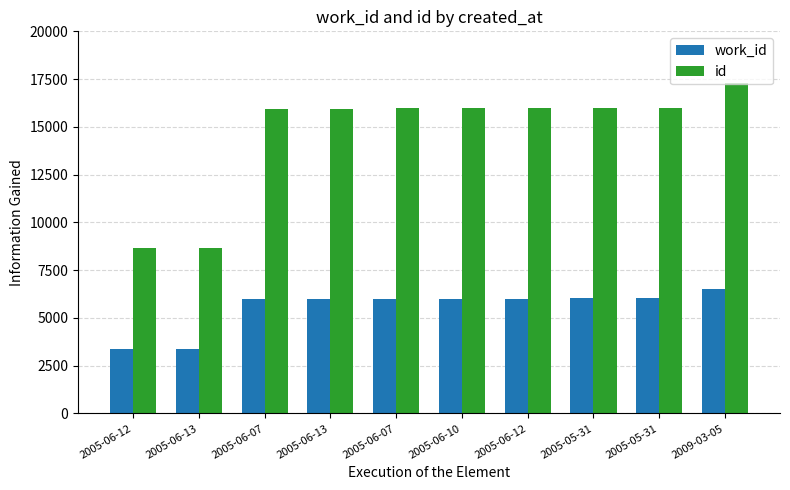

How many values in the id series are below 15984?

5